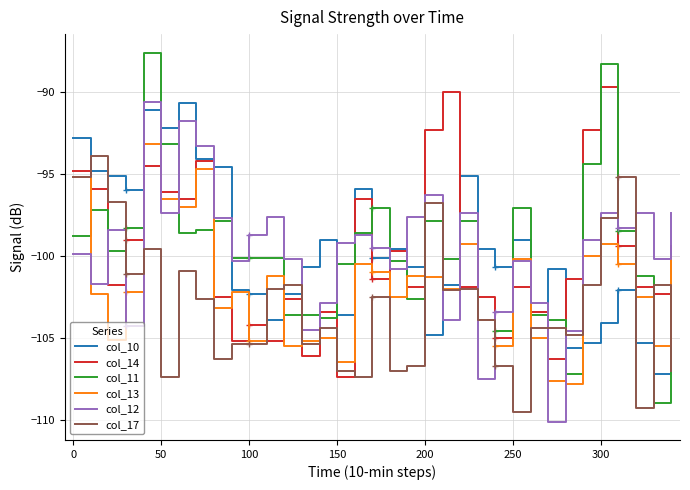

What are all the series names shown in the legend?

col_10, col_14, col_11, col_13, col_12, col_17